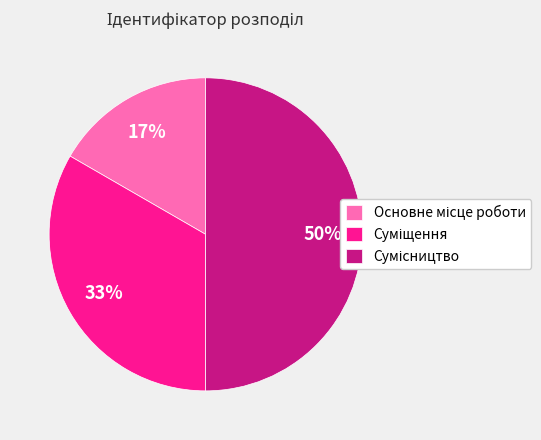

To the nearest percent, what is the average slice percentage?

33%